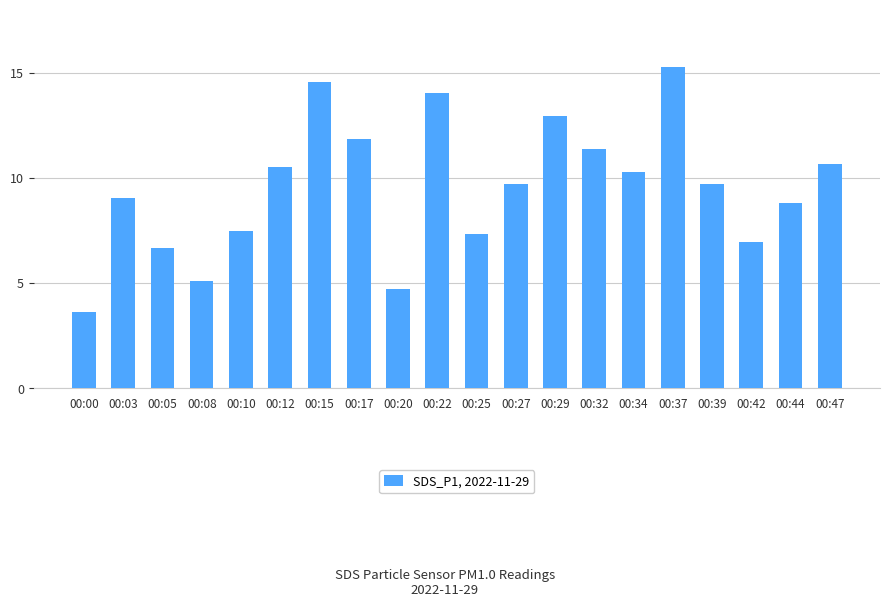

At which category does the chart reach its minimum across all series?

00:00